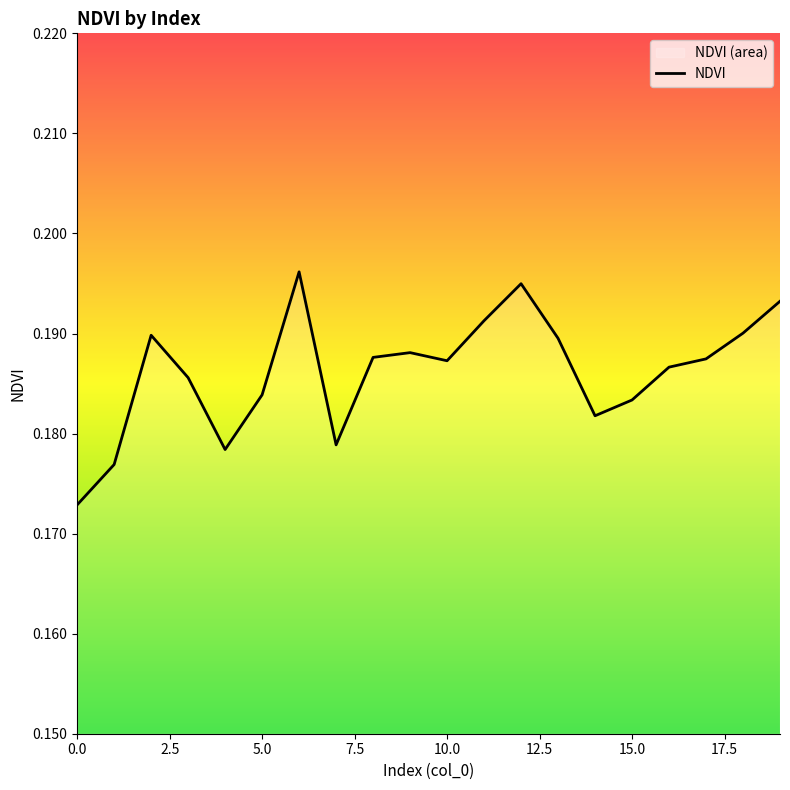

How many points are lower than both their immediate neighbors (excluding endpoints)?

4